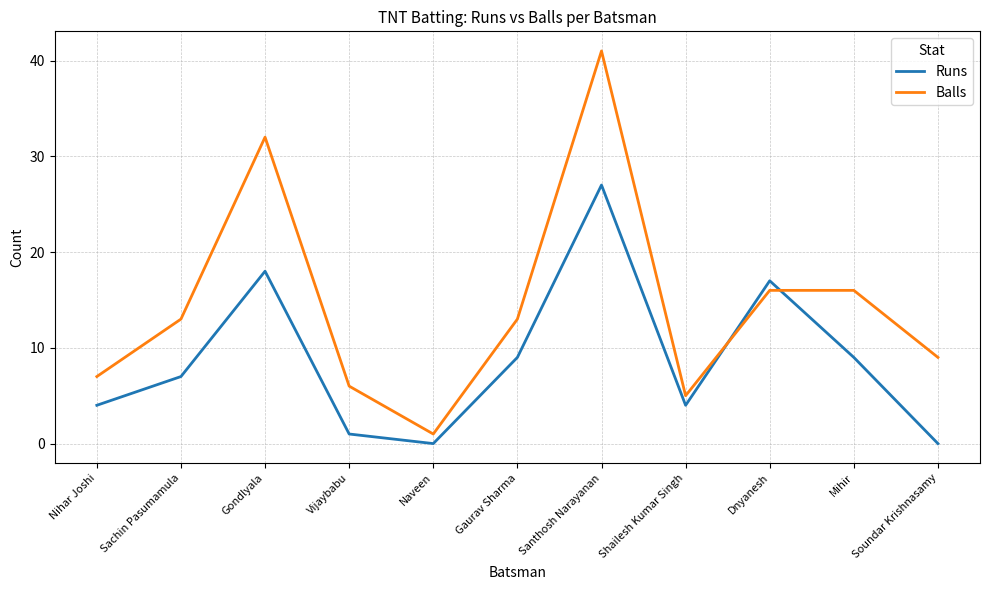

What position from the right is Sachin Pasumamula?

10